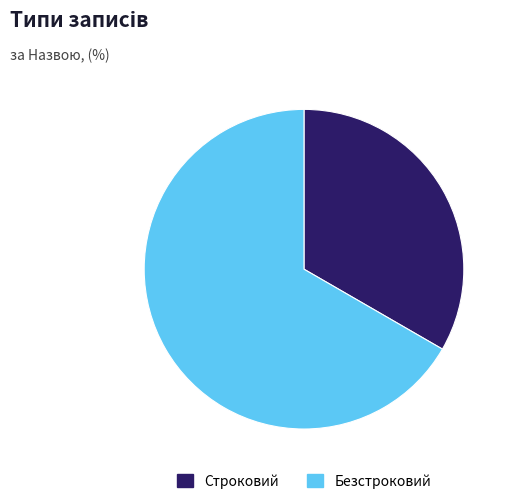

Is it true that Строковий is 33% of the pie?

True